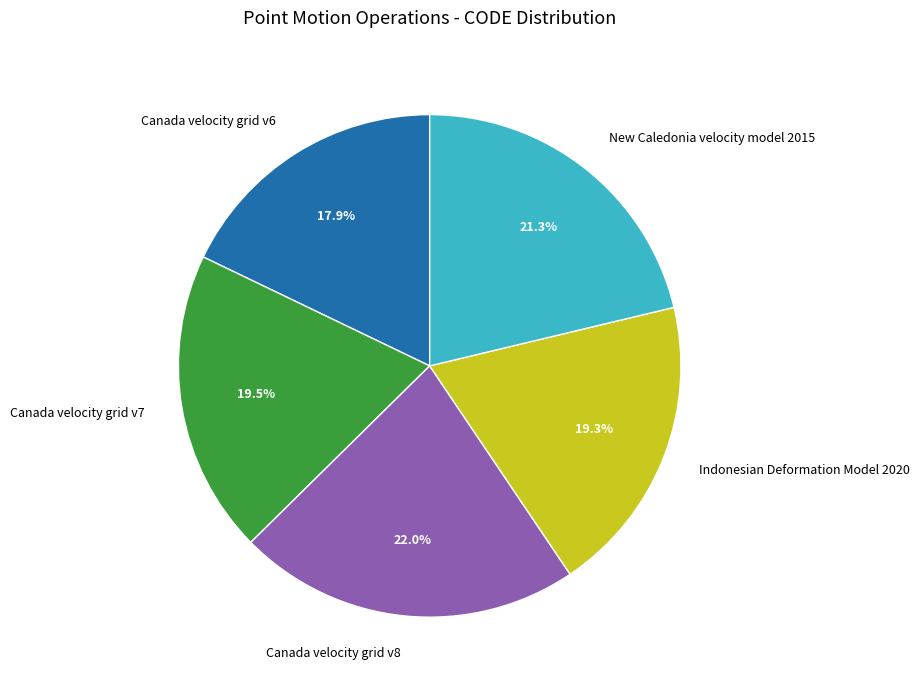

Is there any slice that represents more than half of the pie?

No